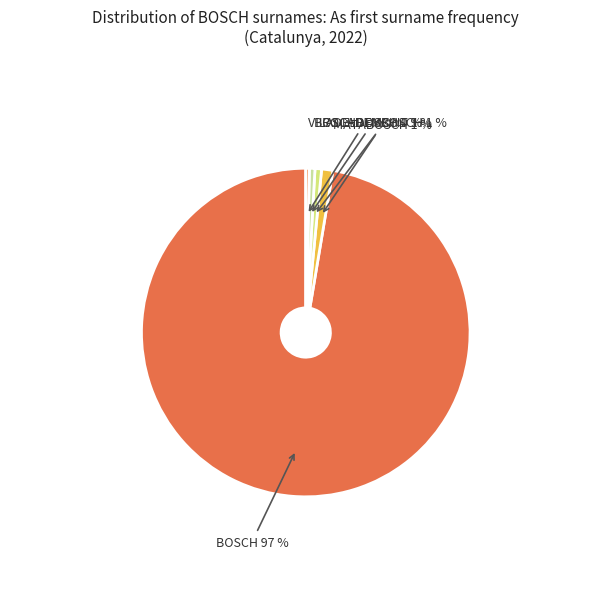

Is there a majority slice in this chart?

Yes